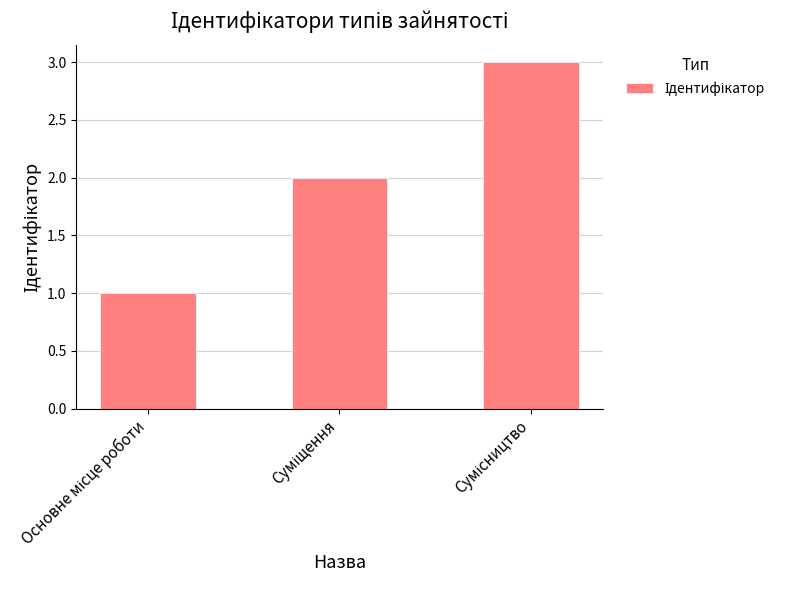

What is the maximum value shown in the chart?

3